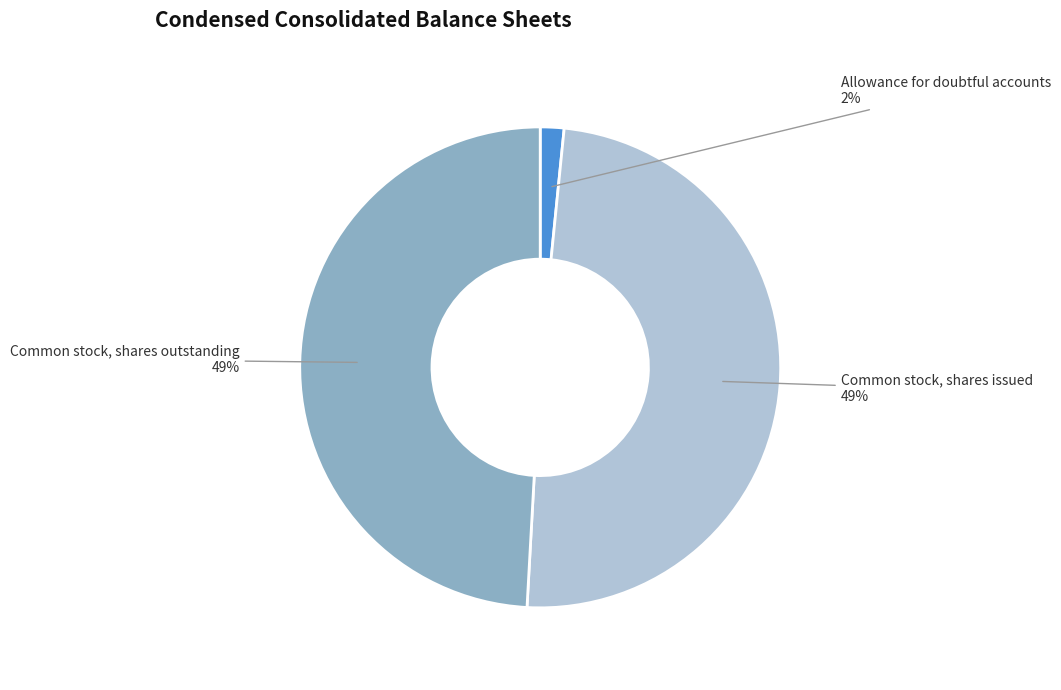

True or false: Common stock, shares outstanding accounts for 42% of the total.

False